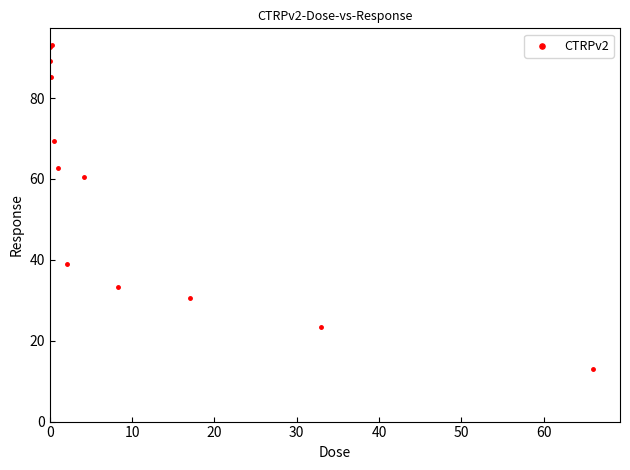

What Y value in the scatter plot is closest to 53?

60.4